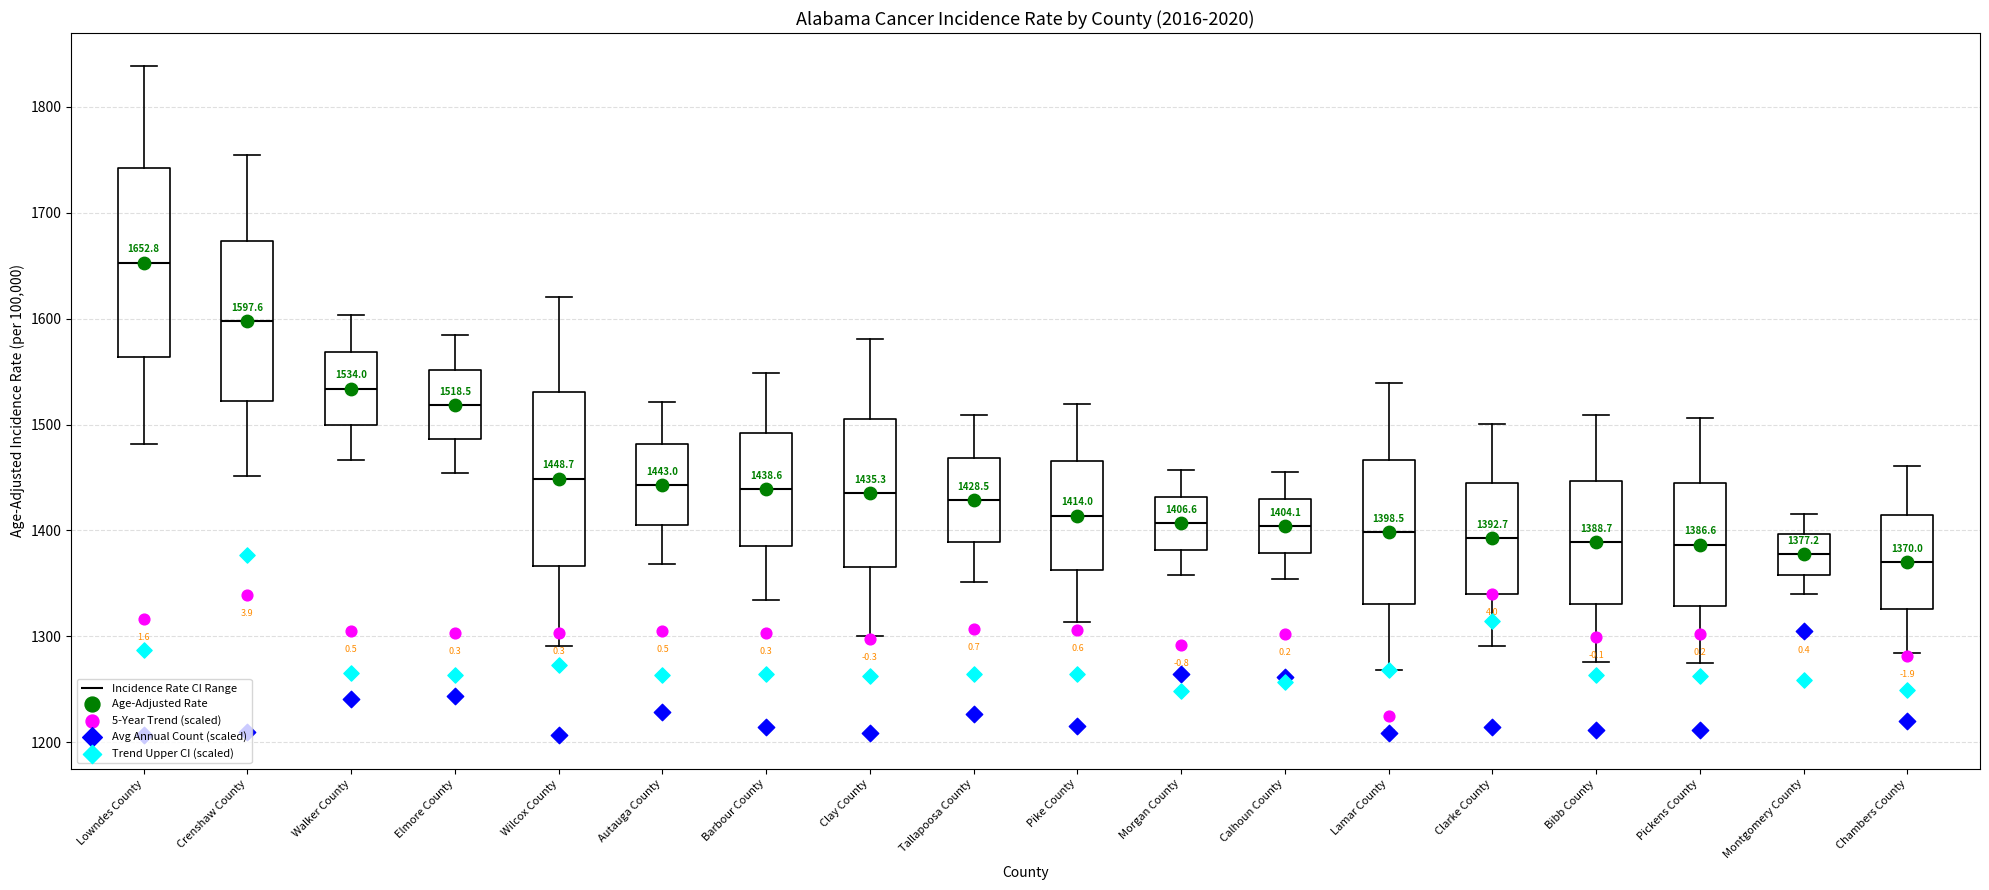

Which box is the tallest, from its lower edge to its upper edge?

Lowndes County